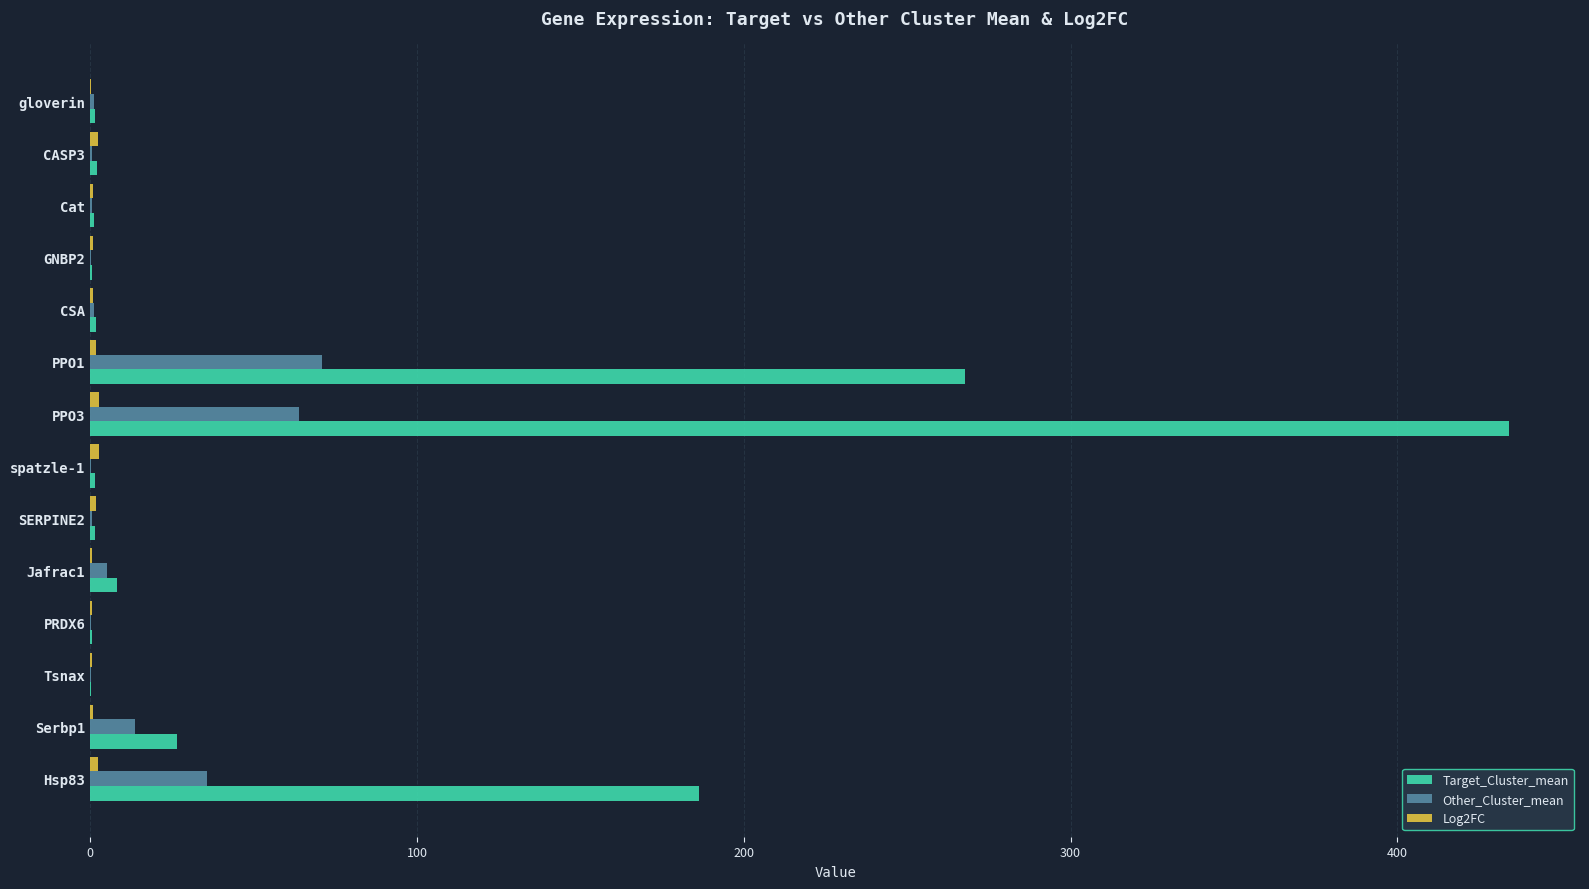

Which series has the largest total across all categories?

Target_Cluster_mean